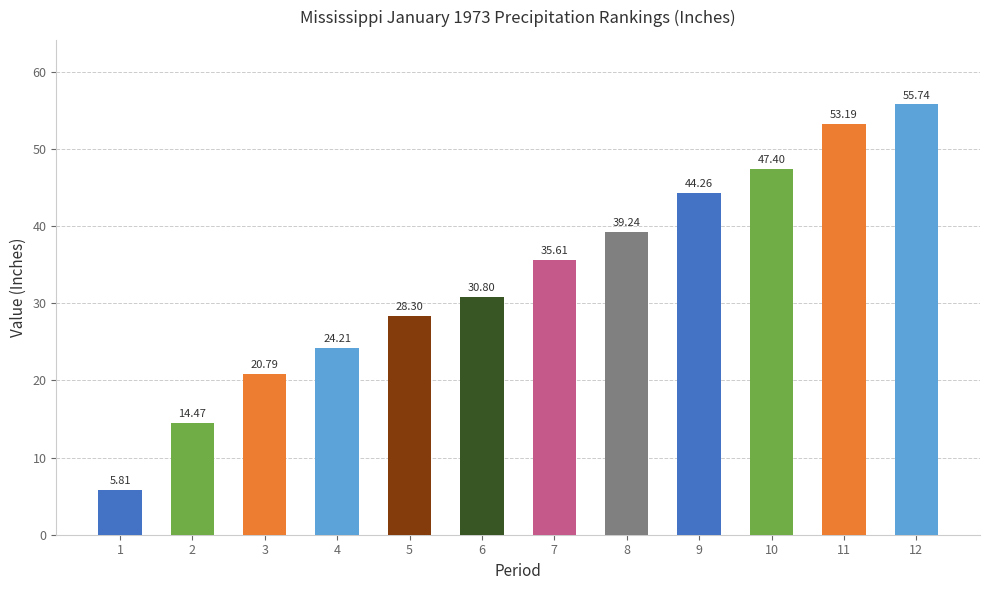

The value at 8 is 55.5. True or false?

False